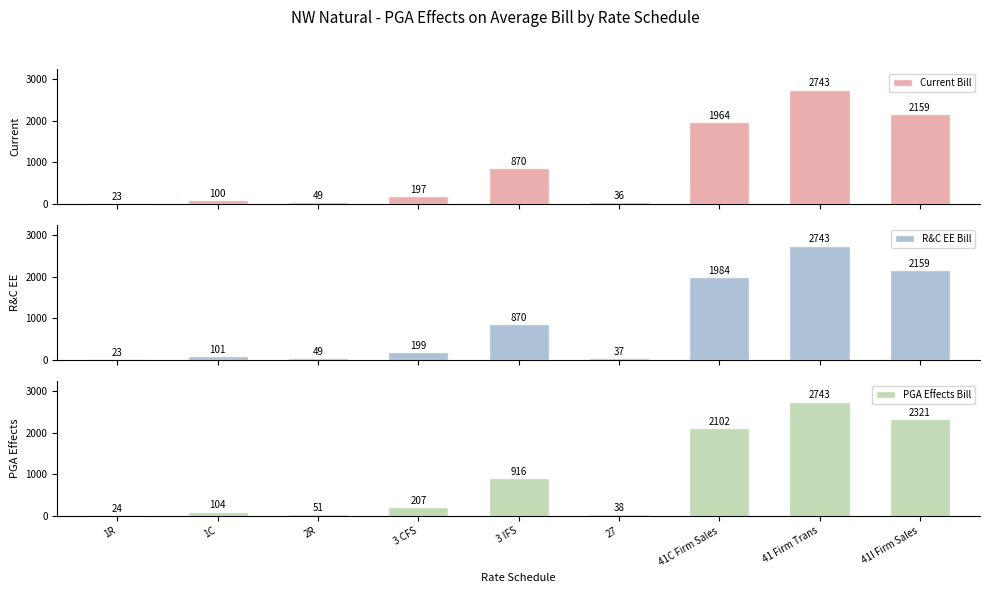

What is the average value of the R&C EE Bill series?

907.2